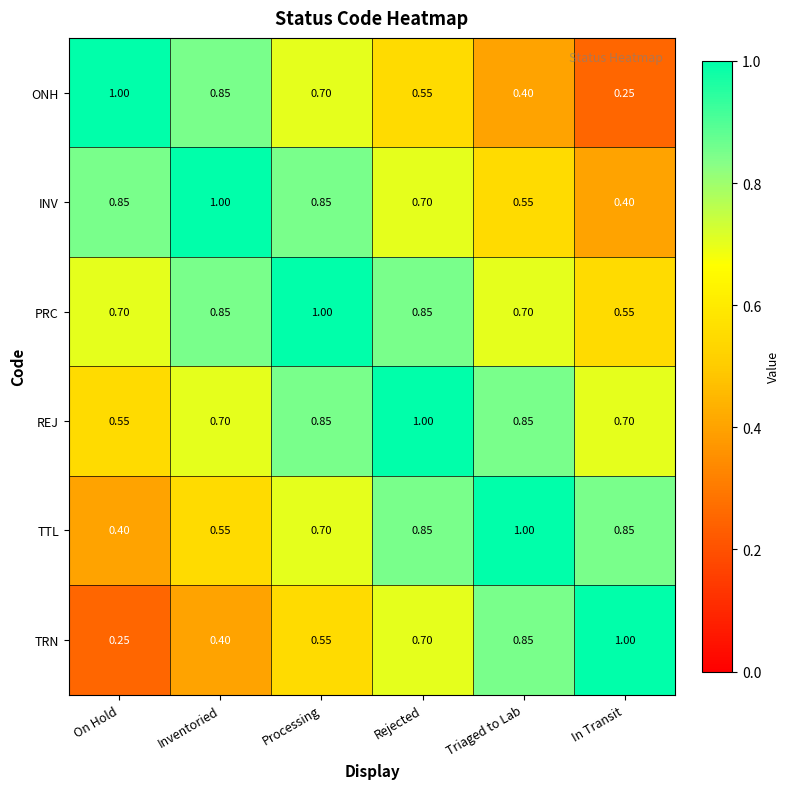

Where is REJ nearest to the value 0?

On Hold